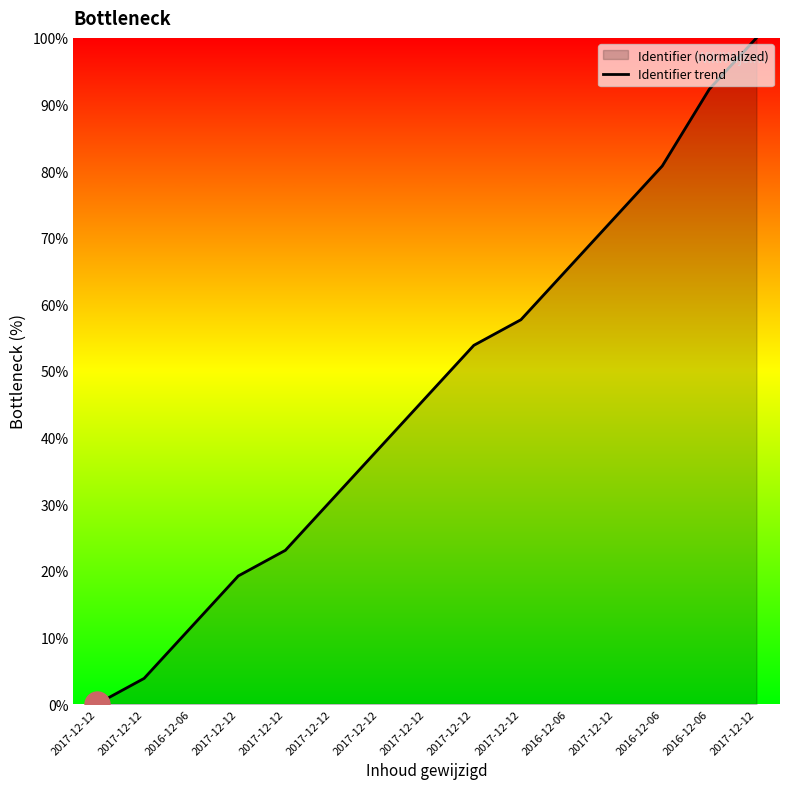

At which category does the chart reach its peak across all series?

2017-12-12